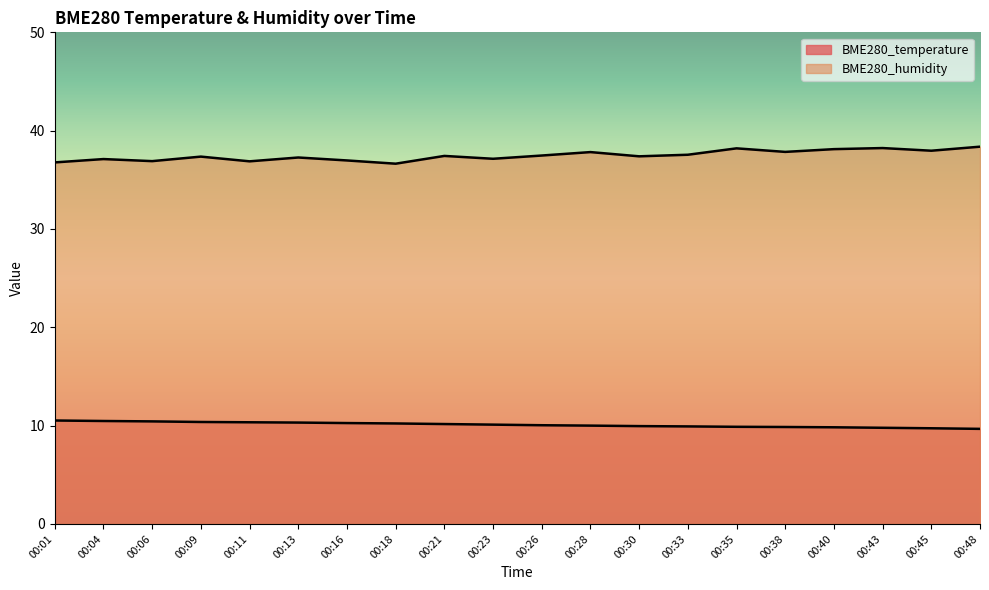

Is the value of BME280_temperature at 00:26 greater than the value of BME280_humidity at 00:45?

No